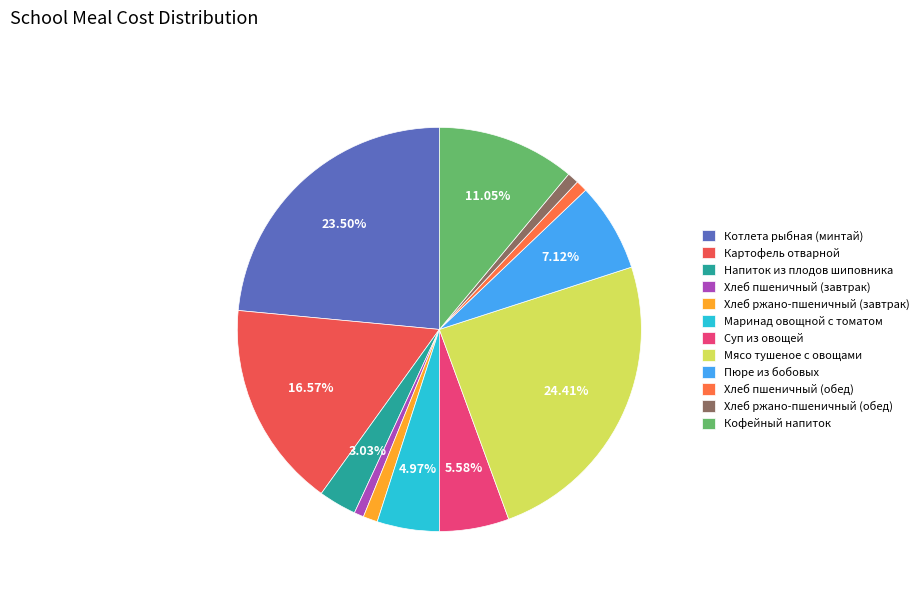

How many slices are in this pie chart?

12